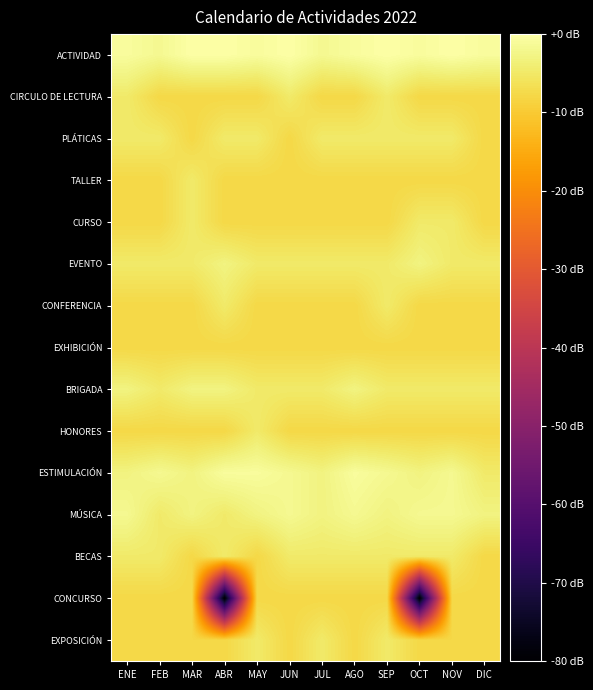

Count the number of categories in the chart.

12